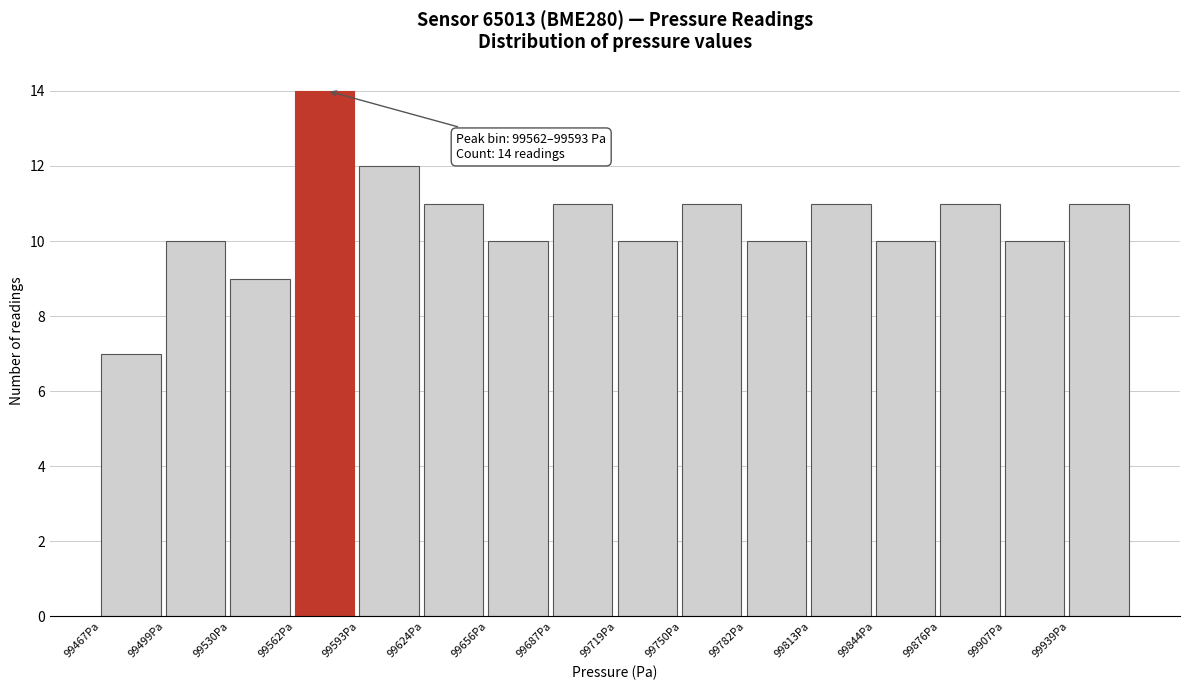

Which range on the x-axis has the tallest bar?

99560 to 99595